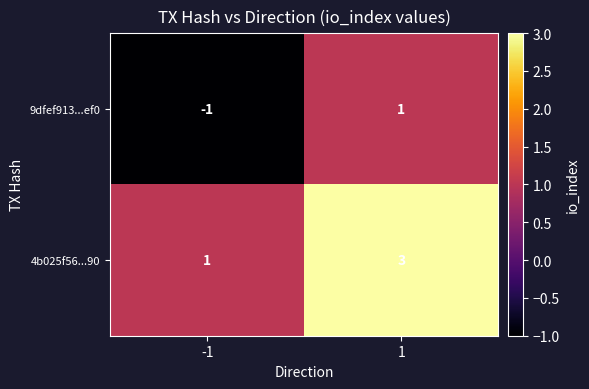

Which series has the largest total across all categories?

4b025f56...90